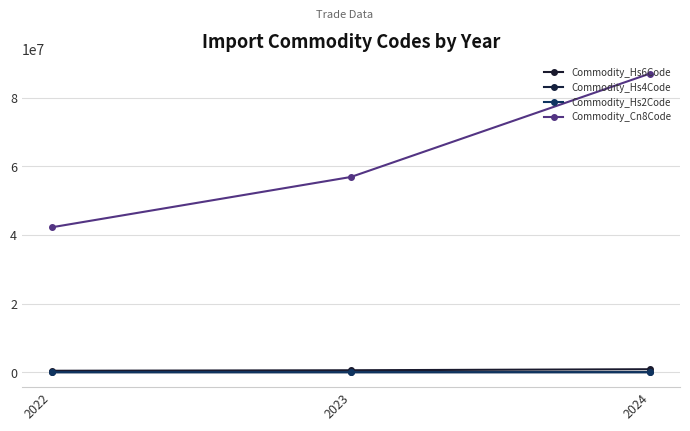

Which series has the largest range (max minus min)?

Commodity_Cn8Code